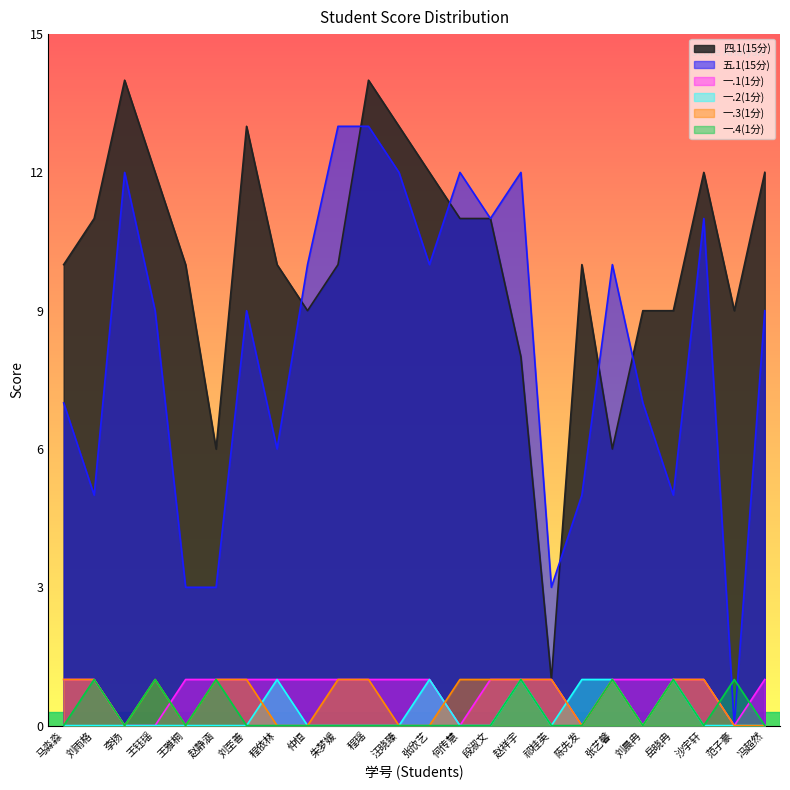

Rank the categories by 五.1(15分) value from highest to lowest.

朱梦媛, 程瑶, 李扬, 汪晓臻, 何传慧, 赵祥宇, 段淑文, 沙宇轩, 仲恒, 张欣艺, 张艺馨, 王钰瑶, 刘至善, 冯超然, 马淼淼, 刘晨冉, 程依林, 刘雨格, 陈先发, 岳晓冉, 王雅桐, 赵静涵, 祁桂英, 范子豪